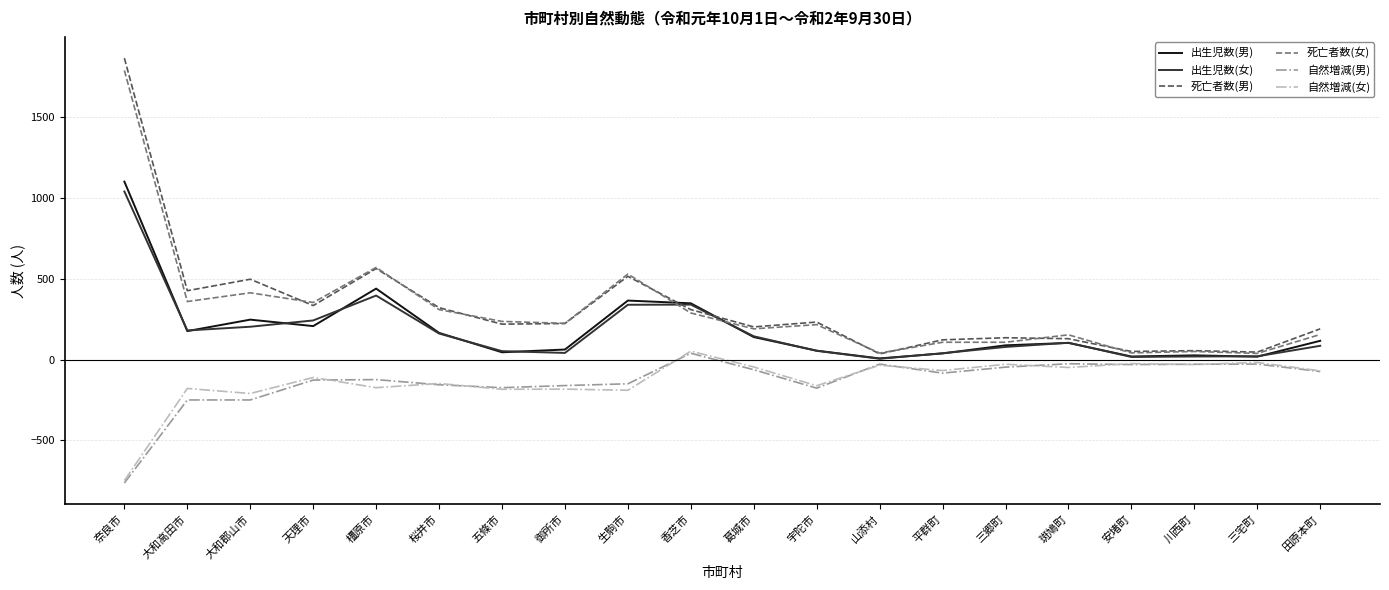

Where is 死亡者数(女) nearest to the value 913?

橿原市